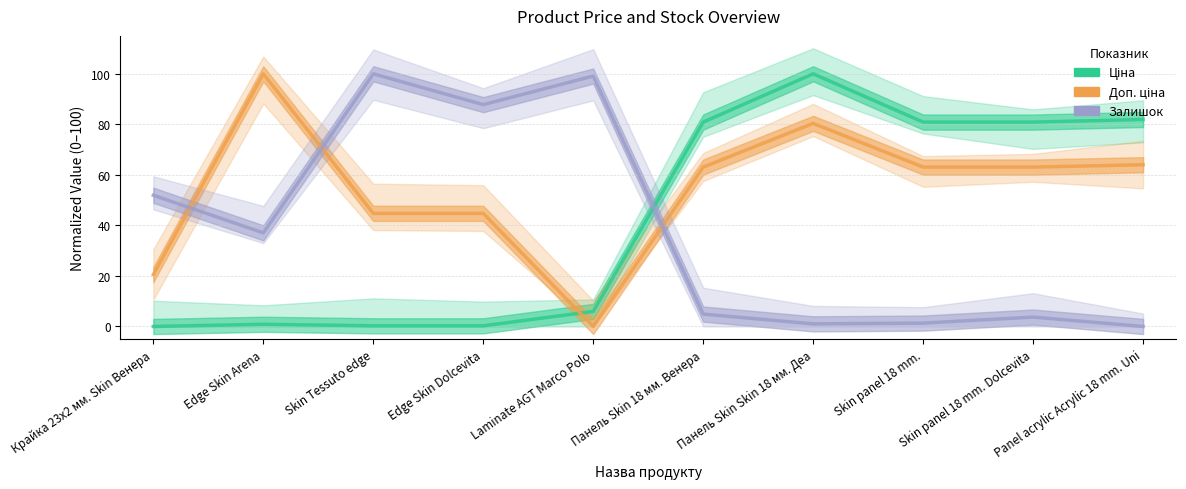

At which label does Ціна first exceed 80?

Панель Skin 18 мм. Венера